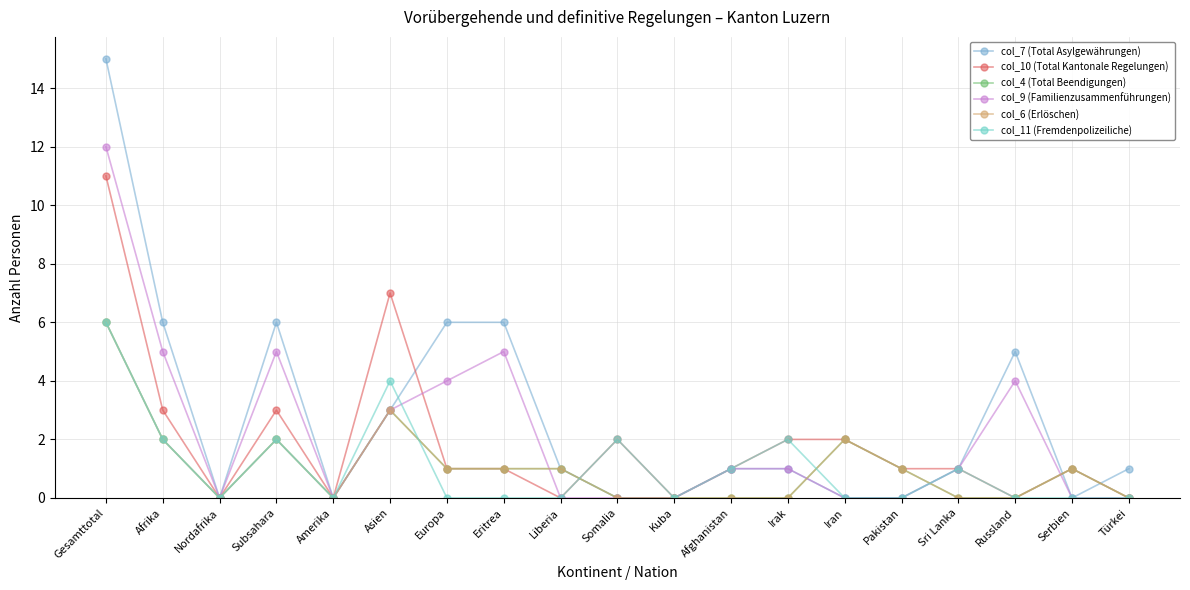

Does the chart have visible grid lines?

Yes